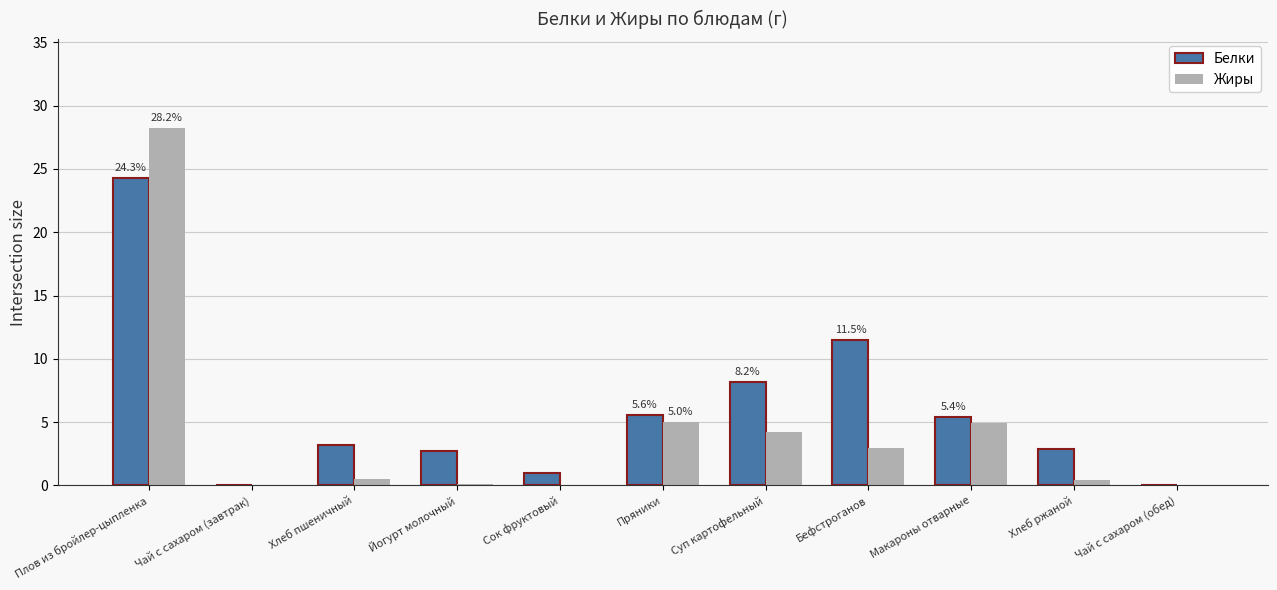

What are all the series names shown in the legend?

Белки, Жиры